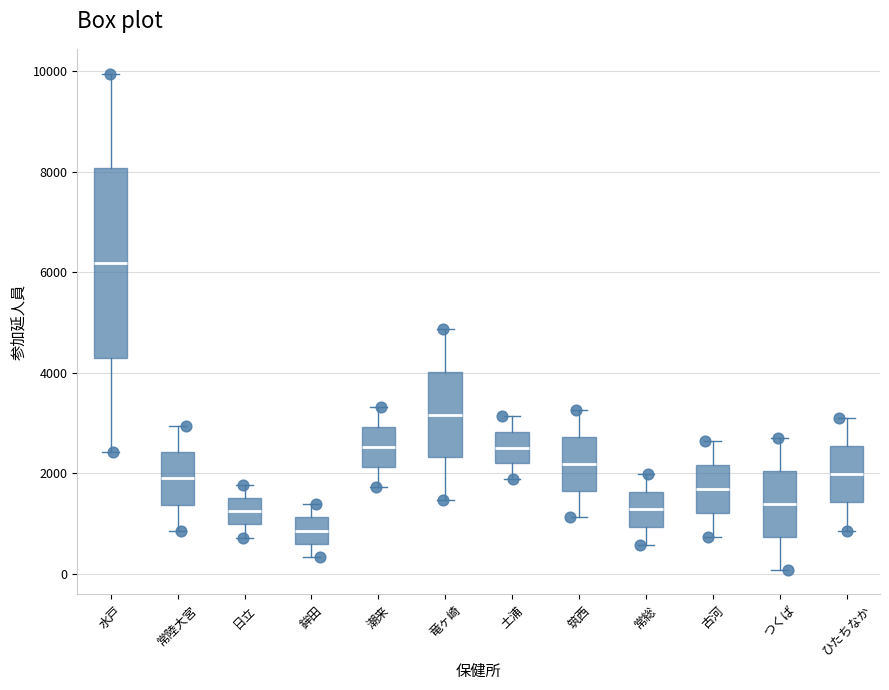

Where is the lower edge of the box for ひたちなか on the y-axis? The values are not printed on the chart, so give them approximately, as read against the axis.

1400